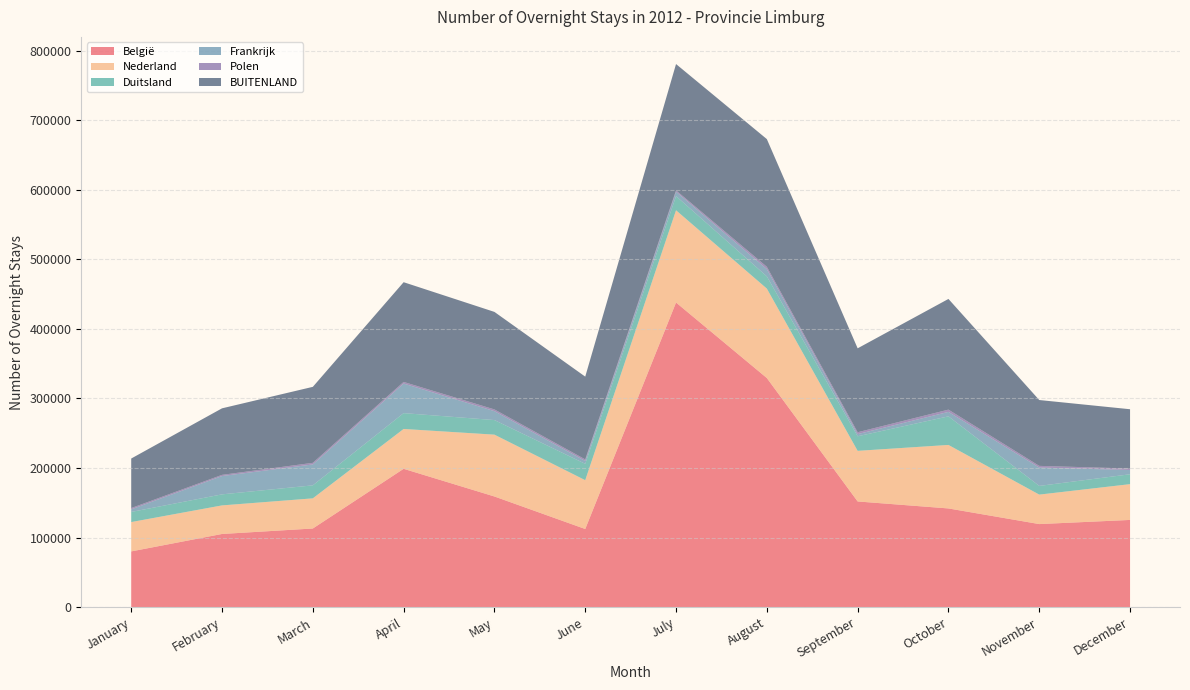

Reading right to left, extract all data points from this chart.

België: December=125437	November=119478	October=141952	September=151993	August=329381	July=437903	June=112394	May=159133	April=198917	March=113113	February=105258	January=80196
Nederland: December=51427	November=42356	October=91269	September=72731	August=128524	July=132563	June=70169	May=88871	April=57269	March=43345	February=41067	January=42171
Duitsland: December=14211	November=12510	October=41093	September=20963	August=17568	July=20364	June=23510	May=20963	April=22763	March=18681	February=15874	January=14556
Frankrijk: December=6132	November=26340	October=6410	September=3103	August=10481	July=6315	June=4115	May=12850	April=42510	March=30081	February=26333	January=3725
Polen: December=2126	November=2460	October=3261	September=2691	August=3328	July=1945	June=2255	May=2462	April=2332	March=2292	February=1686	January=1854
BUITENLAND: December=85202	November=94629	October=159066	September=120610	August=183493	July=181546	June=118952	May=140136	April=143319	March=109201	February=95624	January=71192